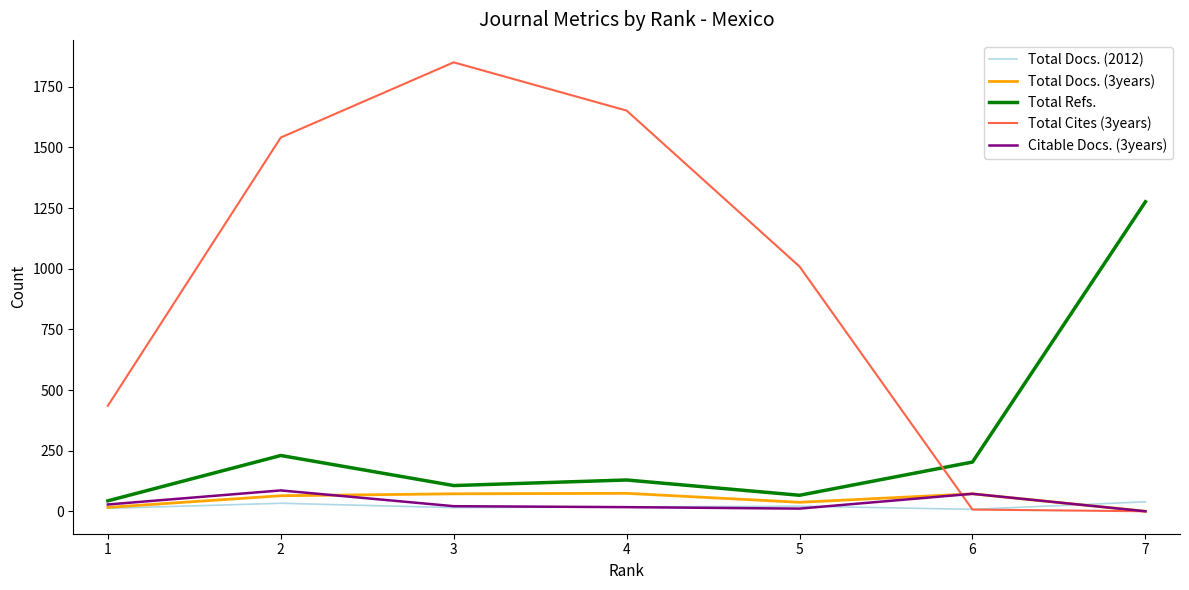

Which series has the largest total across all categories?

Total Cites (3years)